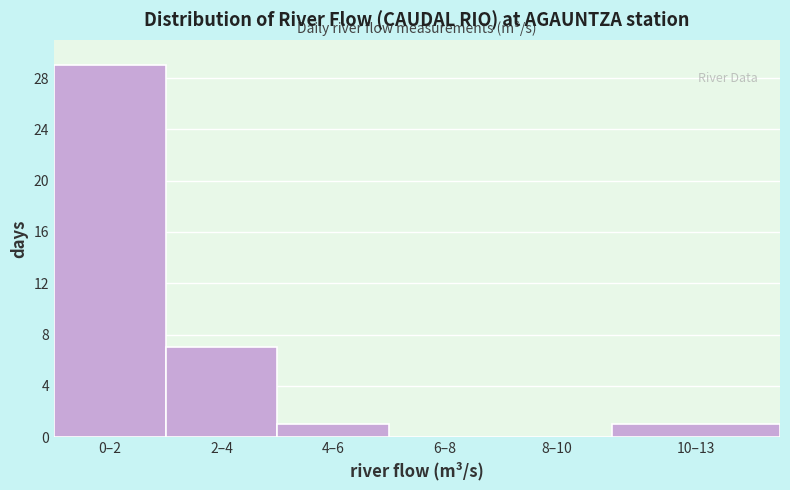

Reading left to right, transcribe all the data shown in this chart.

0–2=29	2–4=7	4–6=1	6–8=0	8–10=0	10–13=1